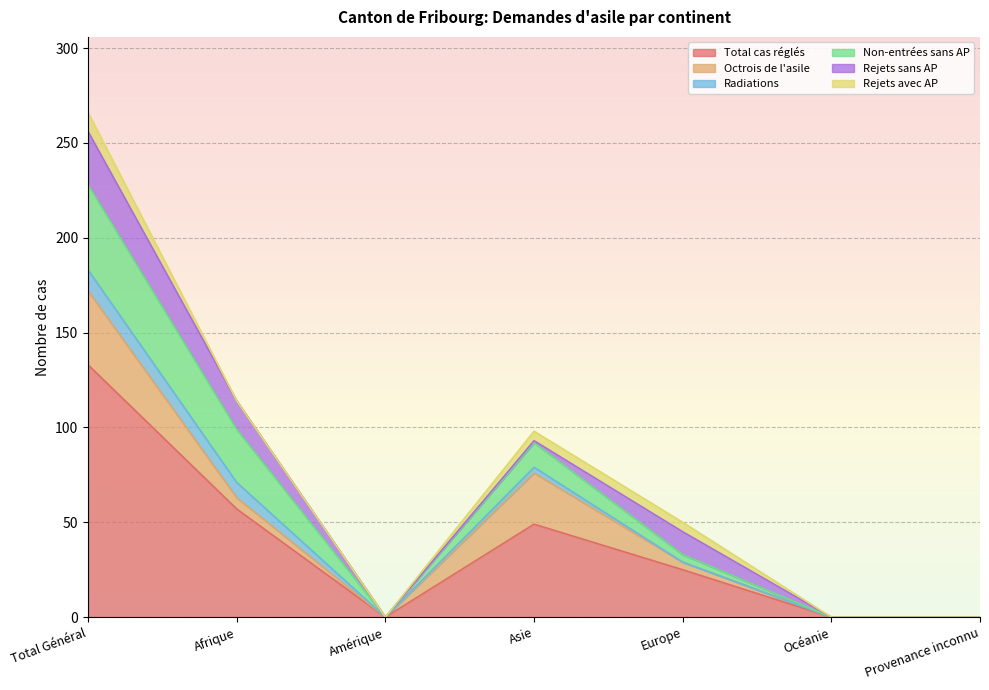

Which series has the largest total across all categories?

Total cas réglés